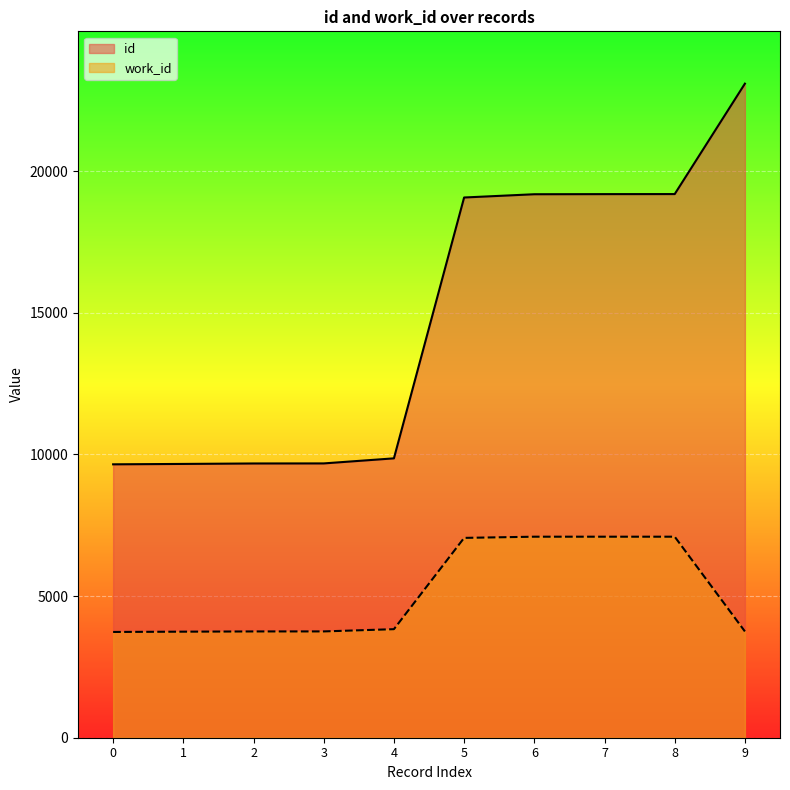

How many values in the id series are below 19072?

5